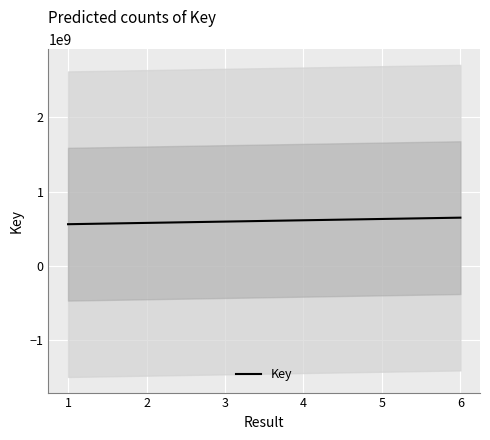

What is the change in value from 3 to 5?

+35179140.5